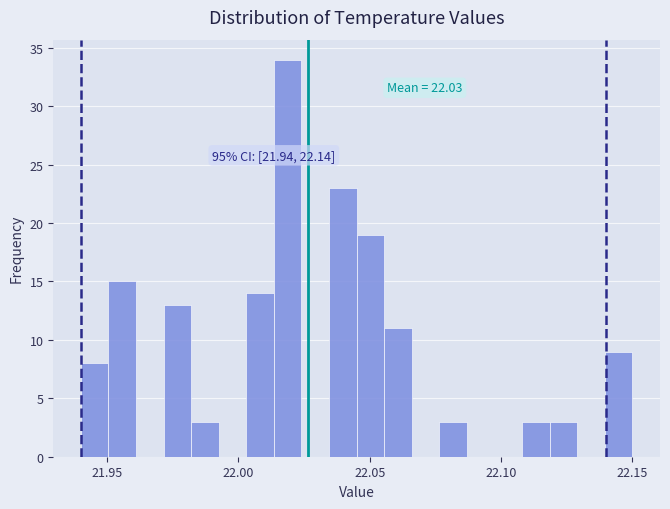

Read against the x-axis, roughly where is the centre of the tallest bar?

22.020